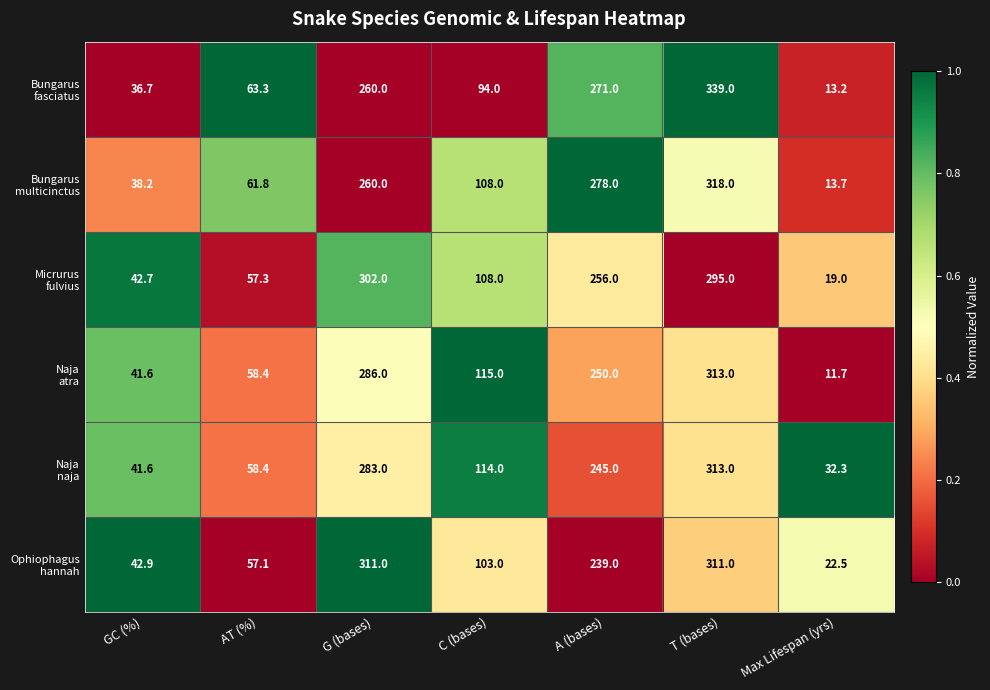

Which category has the highest value across all series?

T (bases)